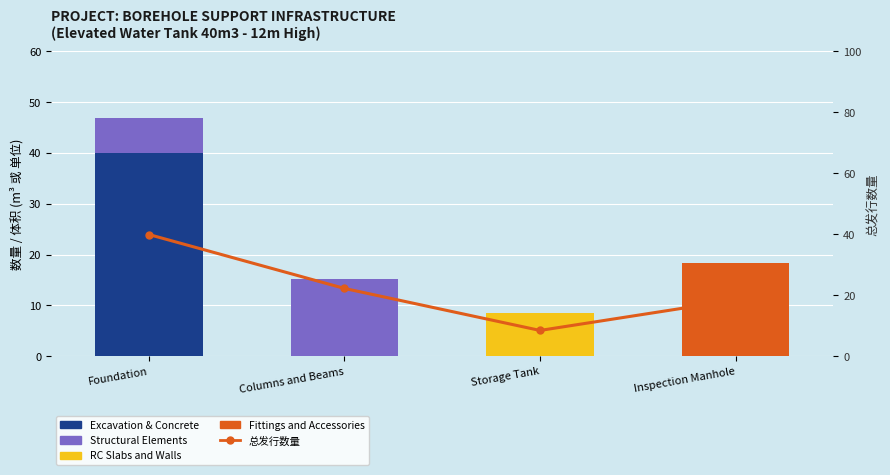

How many data points in 总发行数量 are less than 22?

2